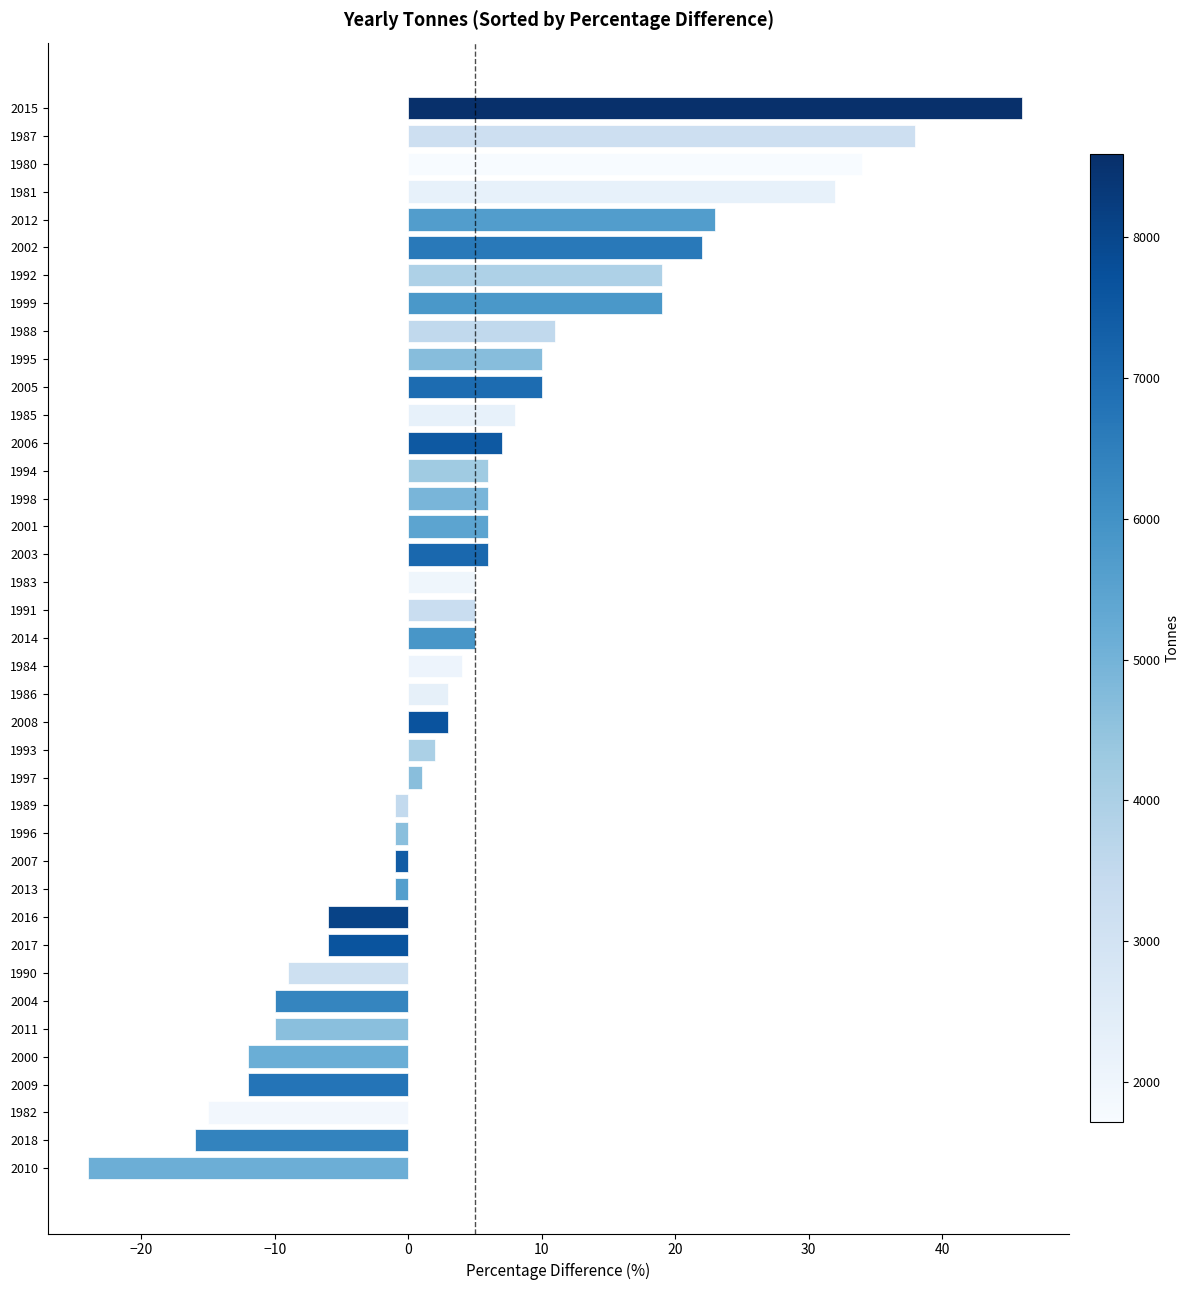

What position from the top is 1993?

24